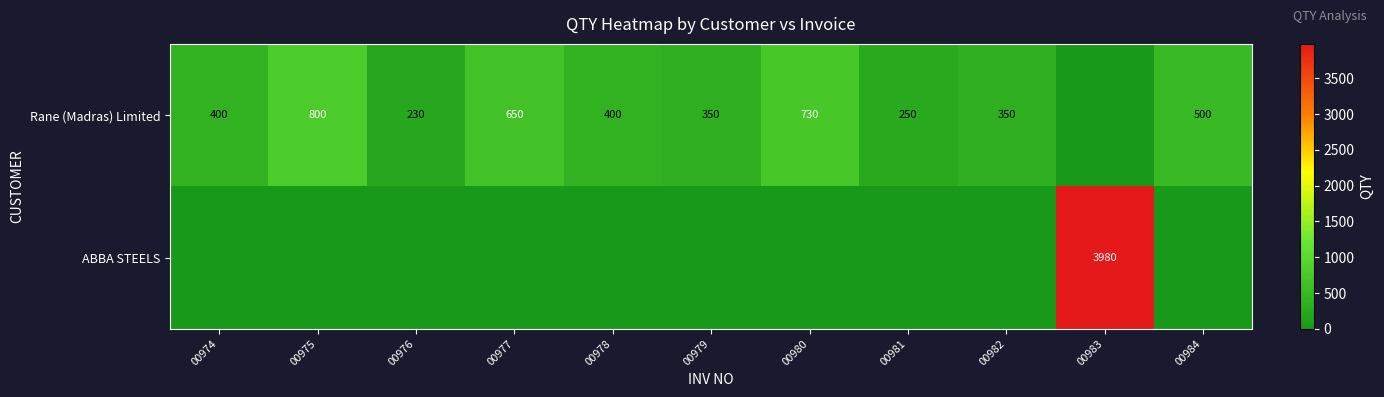

Is the value of ABBA STEELS at 00983 greater than the value of Rane (Madras) Limited at 00977?

Yes